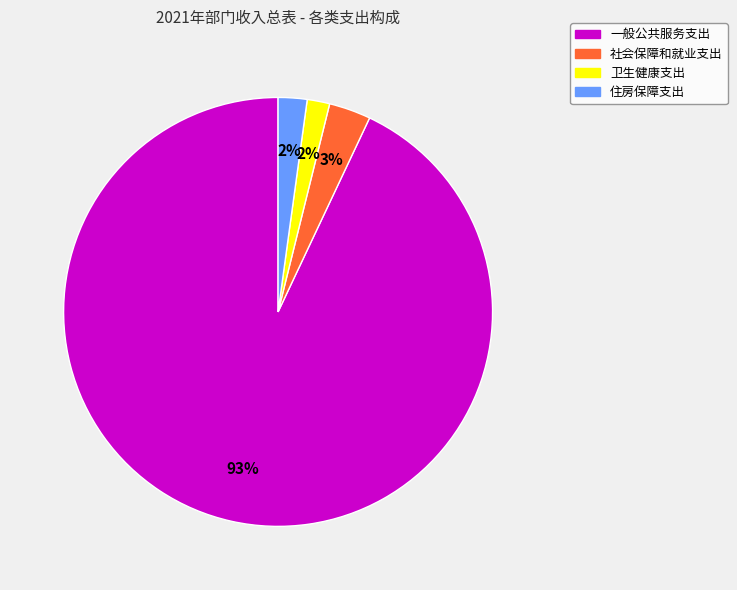

Is it true that 住房保障支出 is 2% of the pie?

True